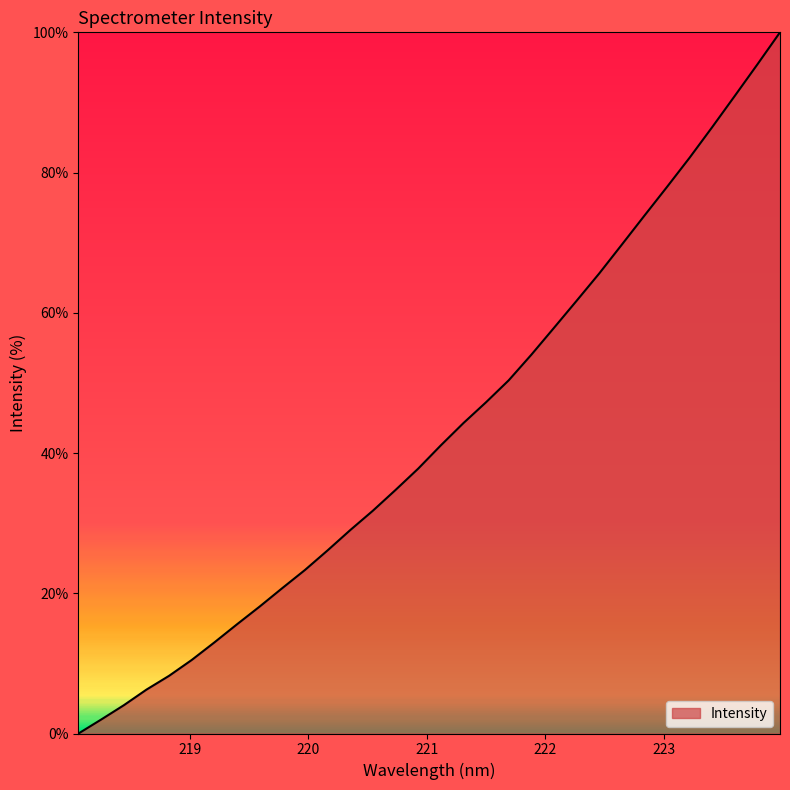

What is the average value?

43.1